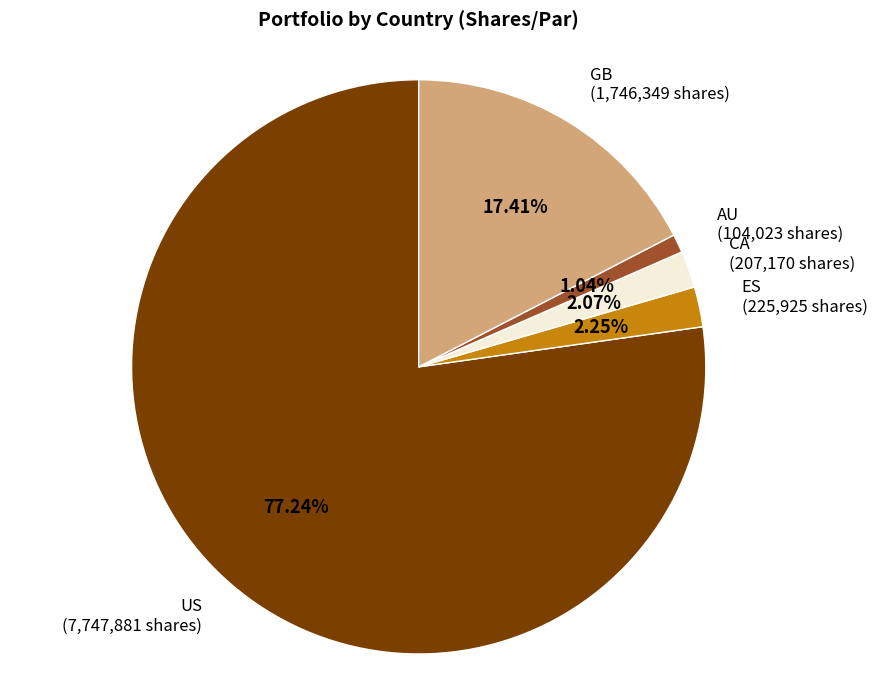

Is there any slice that represents more than half of the pie?

Yes